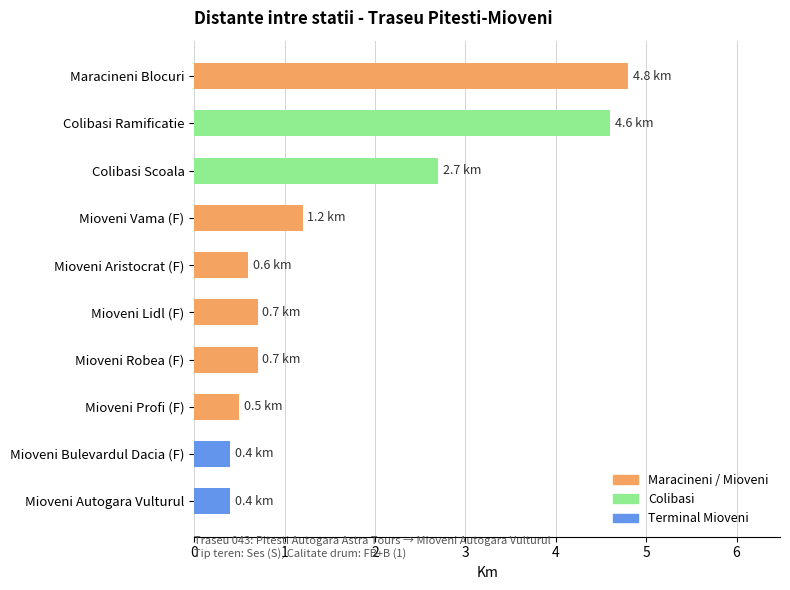

What position from the bottom is Mioveni Aristocrat (F)?

6